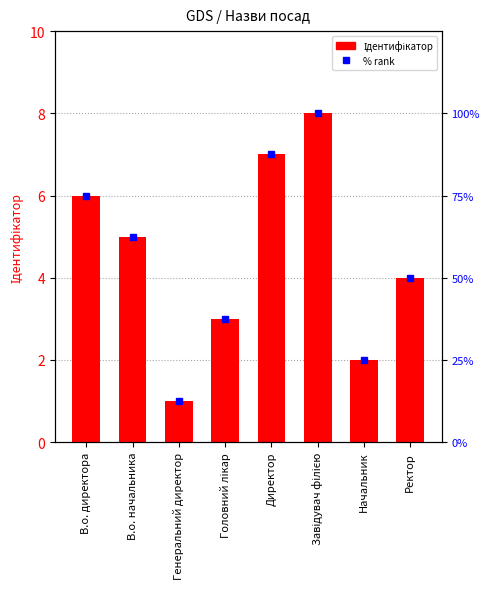

Which has a higher value, В.о. директора or Ректор?

В.о. директора